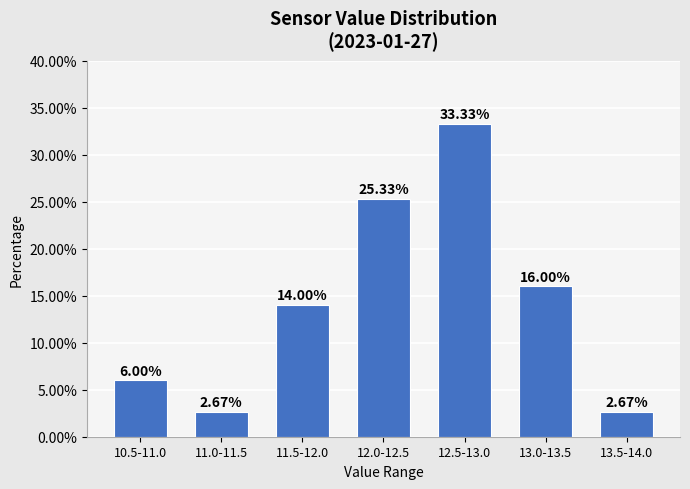

What is the sum of all values?

100.0